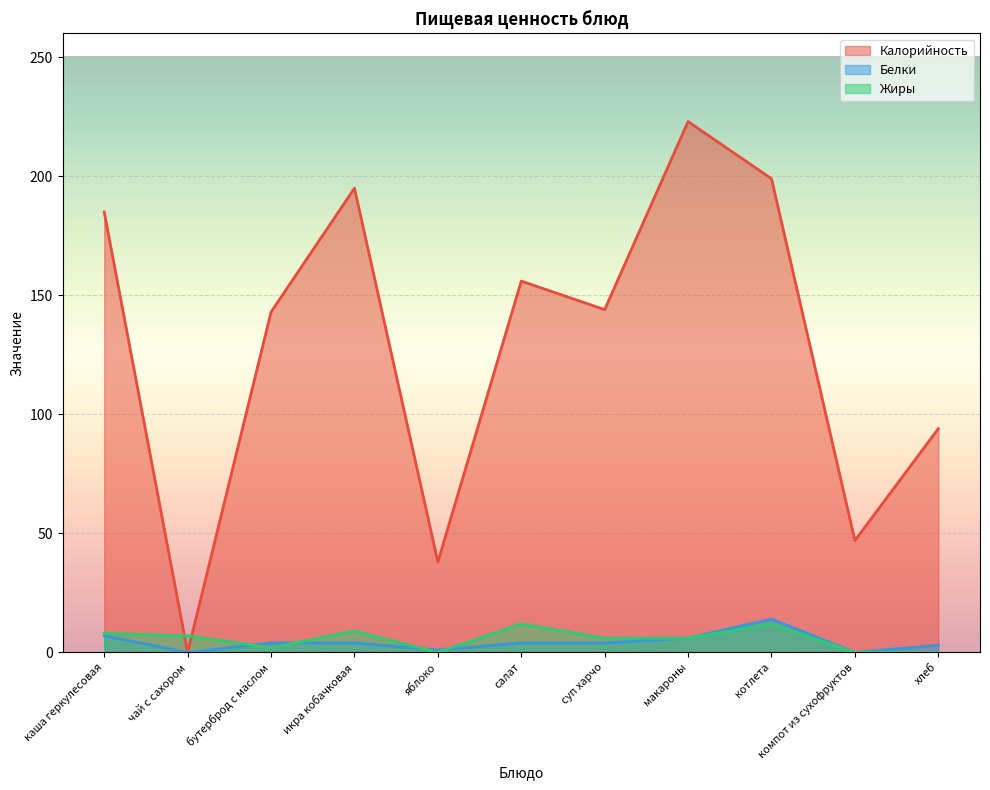

How many distinct data groups are displayed?

3